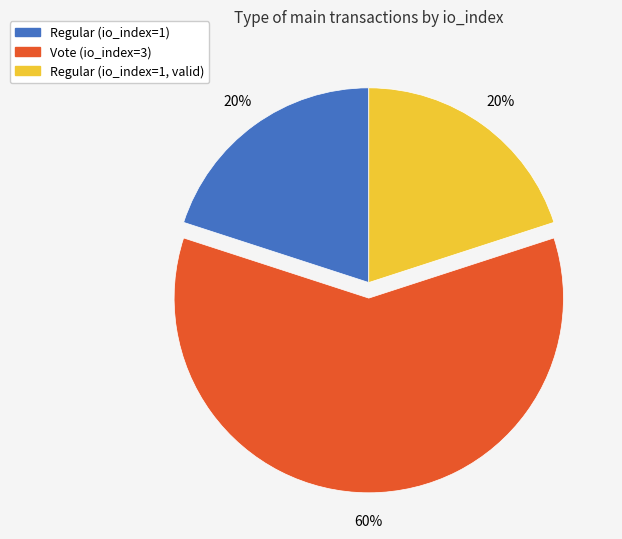

Does any single category account for the majority?

Yes